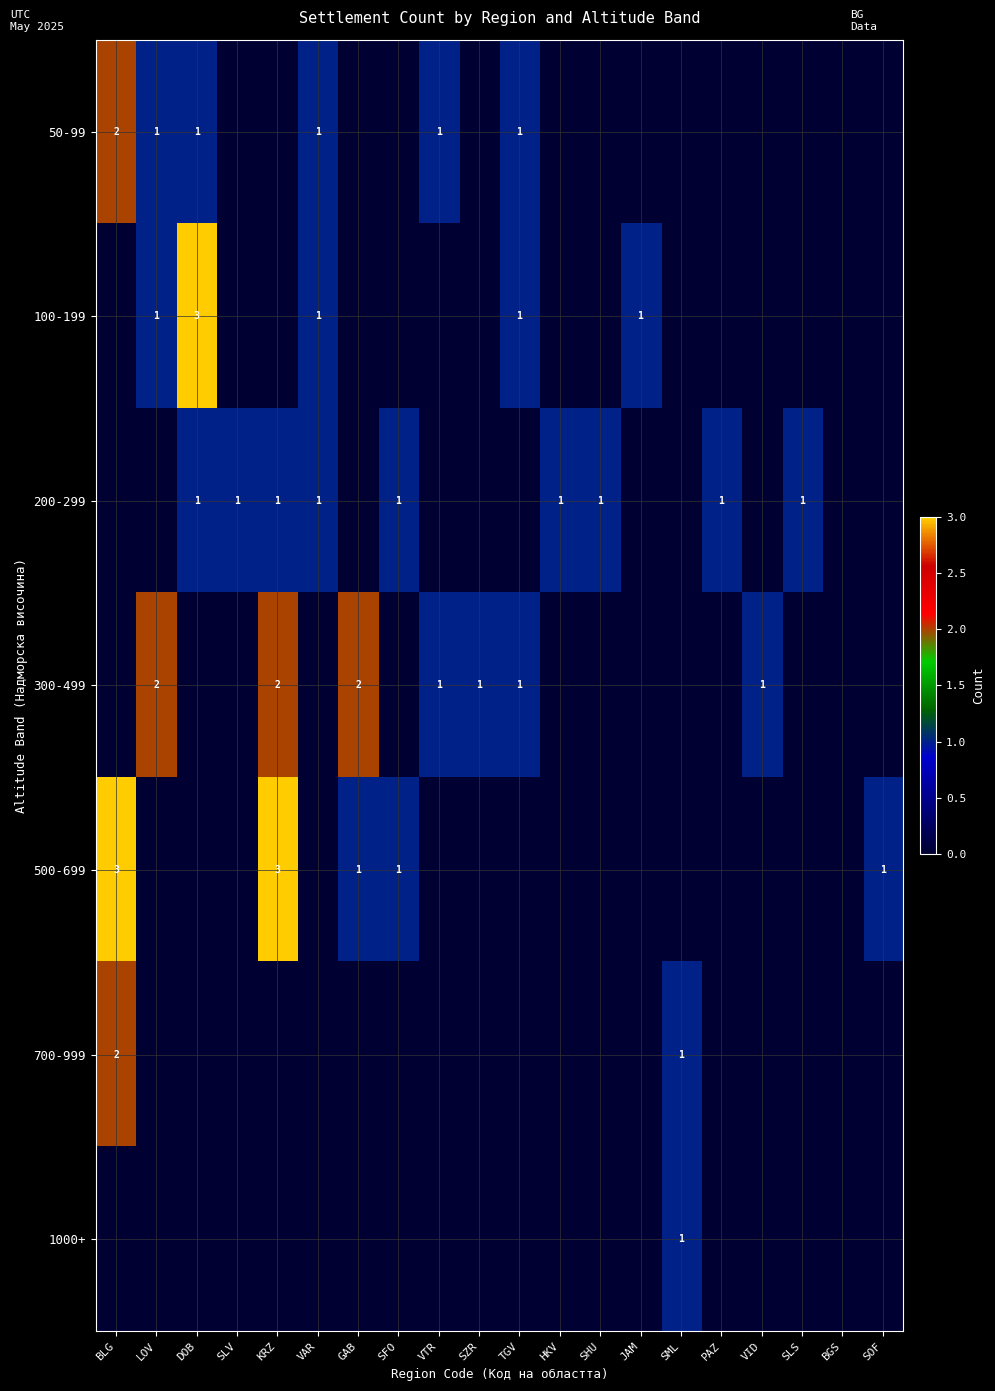

Count the number of categories in the chart.

20